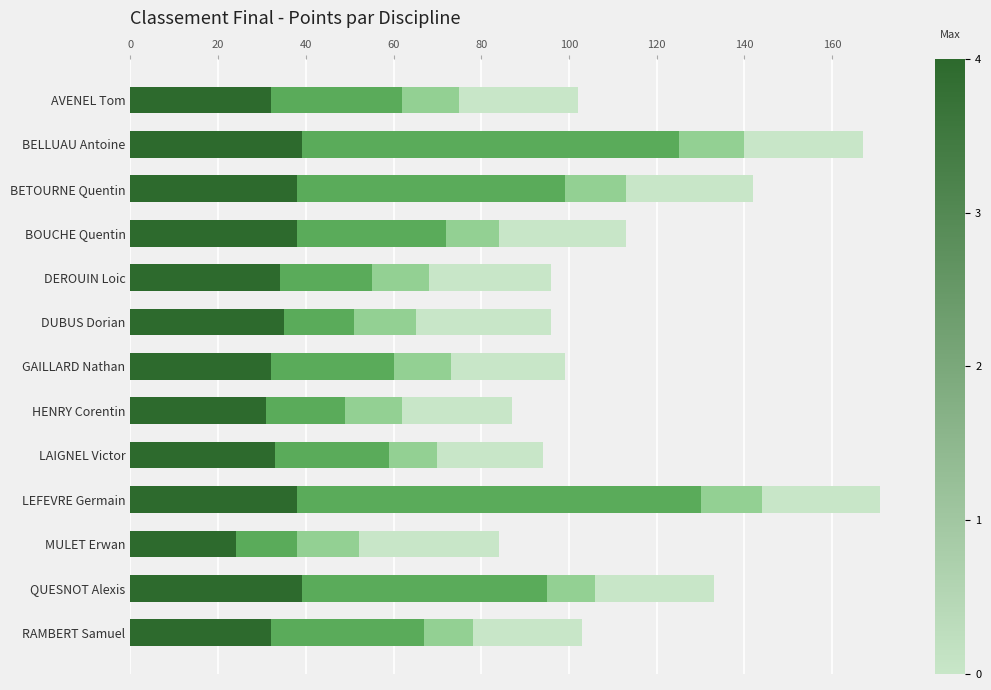

What is the total value across all series at AVENEL Tom?

102